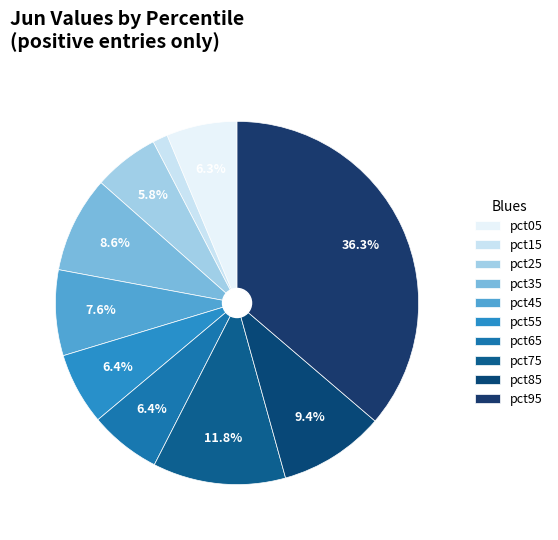

Which slice is the largest?

pct95